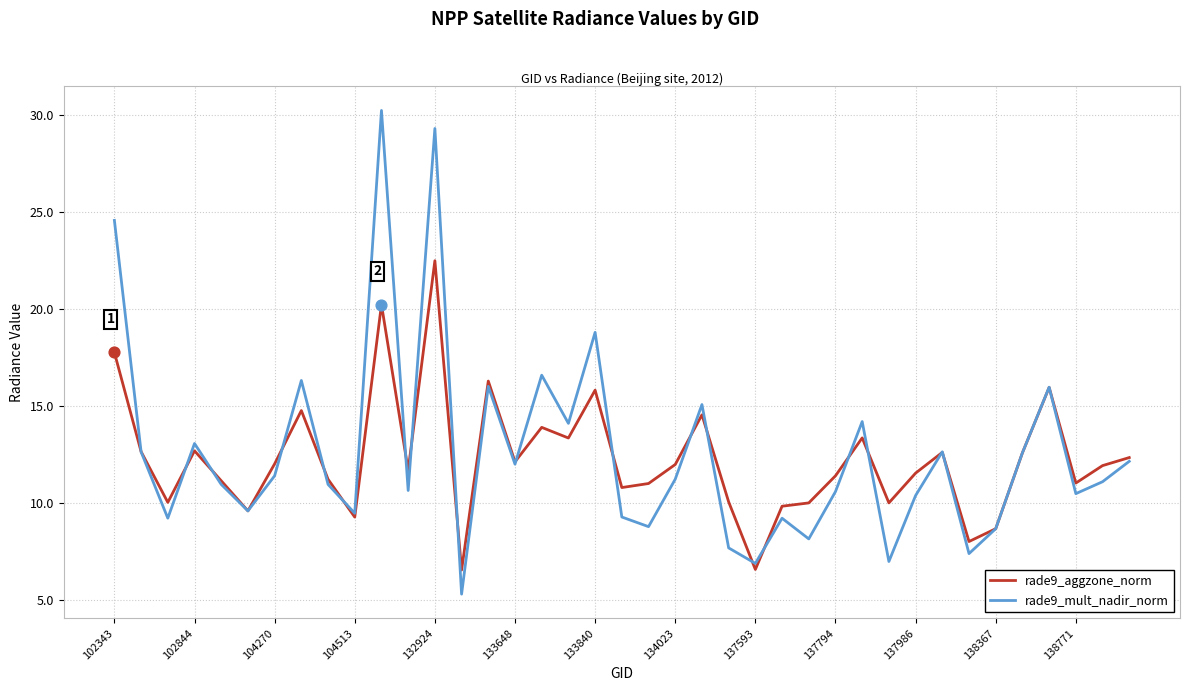

Which series has the largest range (max minus min)?

rade9_mult_nadir_norm